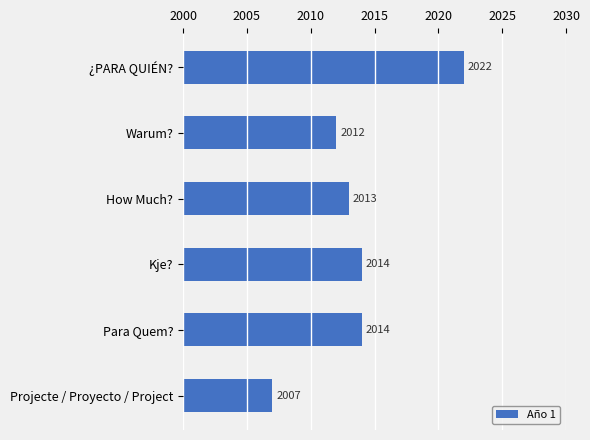

Reading top to bottom, transcribe all the data shown in this chart.

¿PARA QUIÉN?=2022	Warum?=2012	How Much?=2013	Kje?=2014	Para Quem?=2014	Projecte / Proyecto / Project=2007